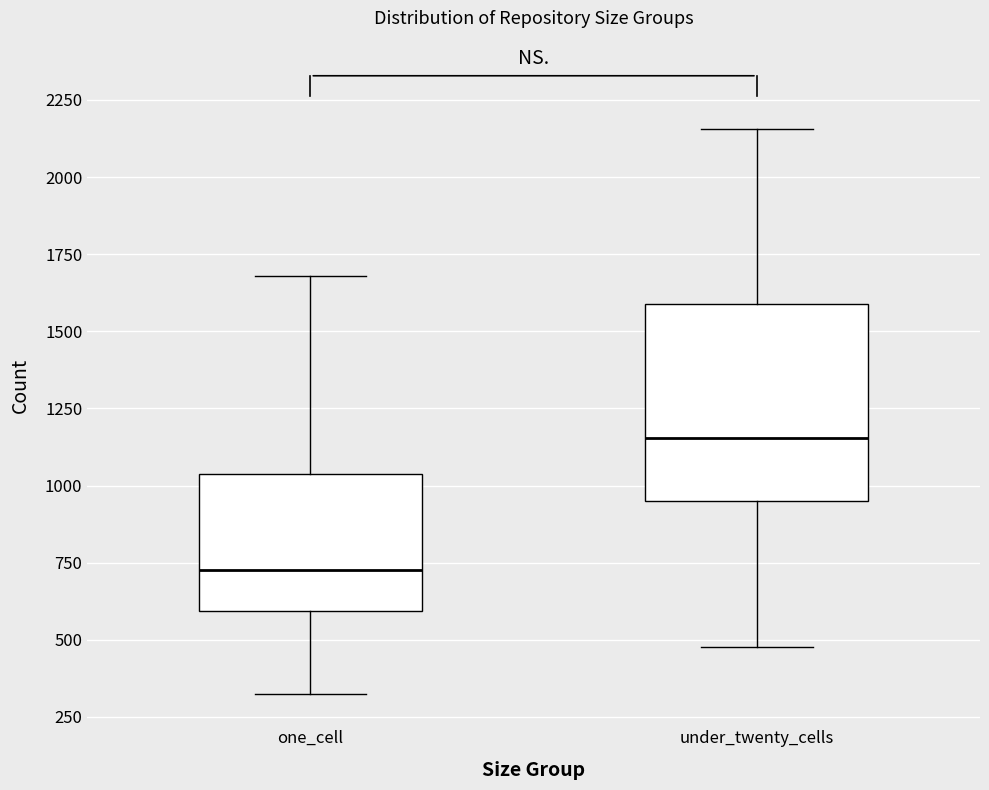

Reading left to right, transcribe this box plot: for each box, give where its median line is, the range the box spans, and where its two whiskers end, as read against the y-axis. The values are not printed on the chart, so give them approximately, as read against the axis.

one_cell: median 750, box 600 to 1050, whiskers 300 to 1700
under_twenty_cells: median 1150, box 950 to 1600, whiskers 500 to 2150